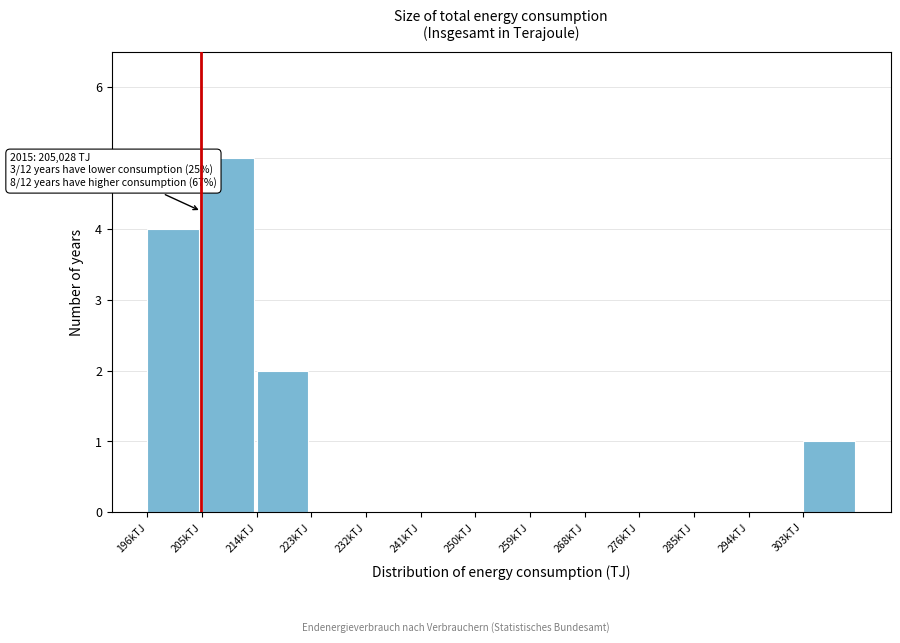

Reading right to left, transcribe all the data shown in this chart.

303kTJ=1	294kTJ=0	285kTJ=0	276kTJ=0	268kTJ=0	259kTJ=0	250kTJ=0	241kTJ=0	232kTJ=0	223kTJ=0	214kTJ=2	205kTJ=5	196kTJ=4